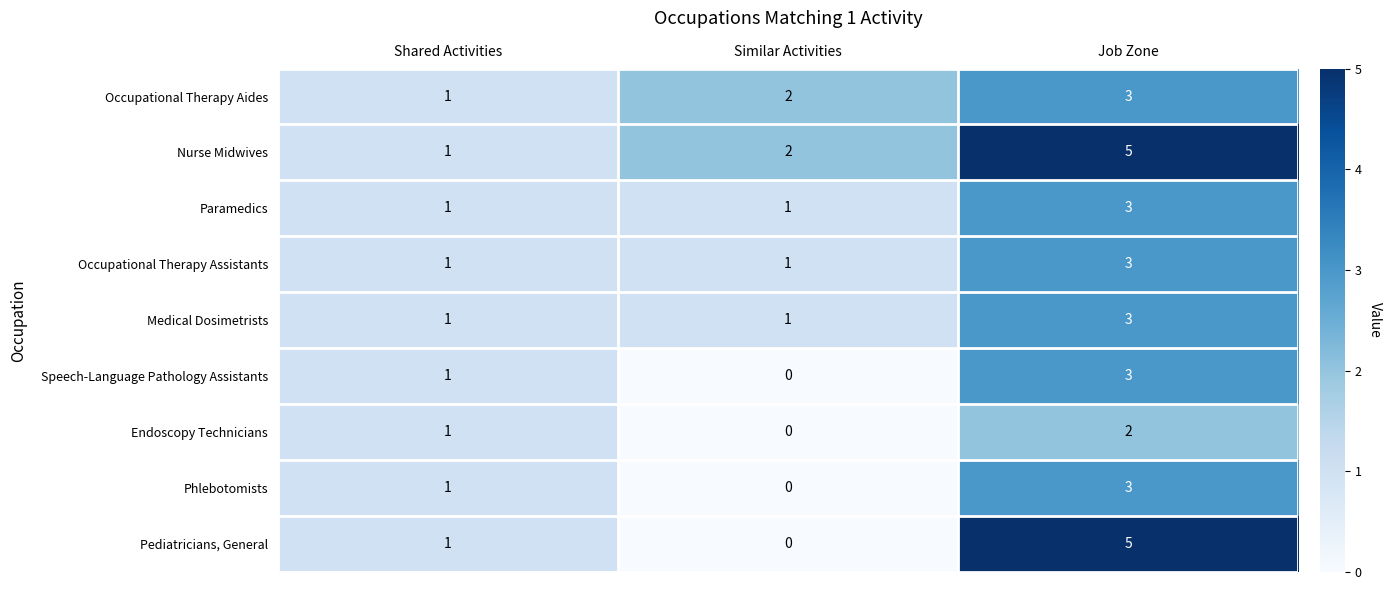

Which series has the largest range (max minus min)?

Pediatricians, General